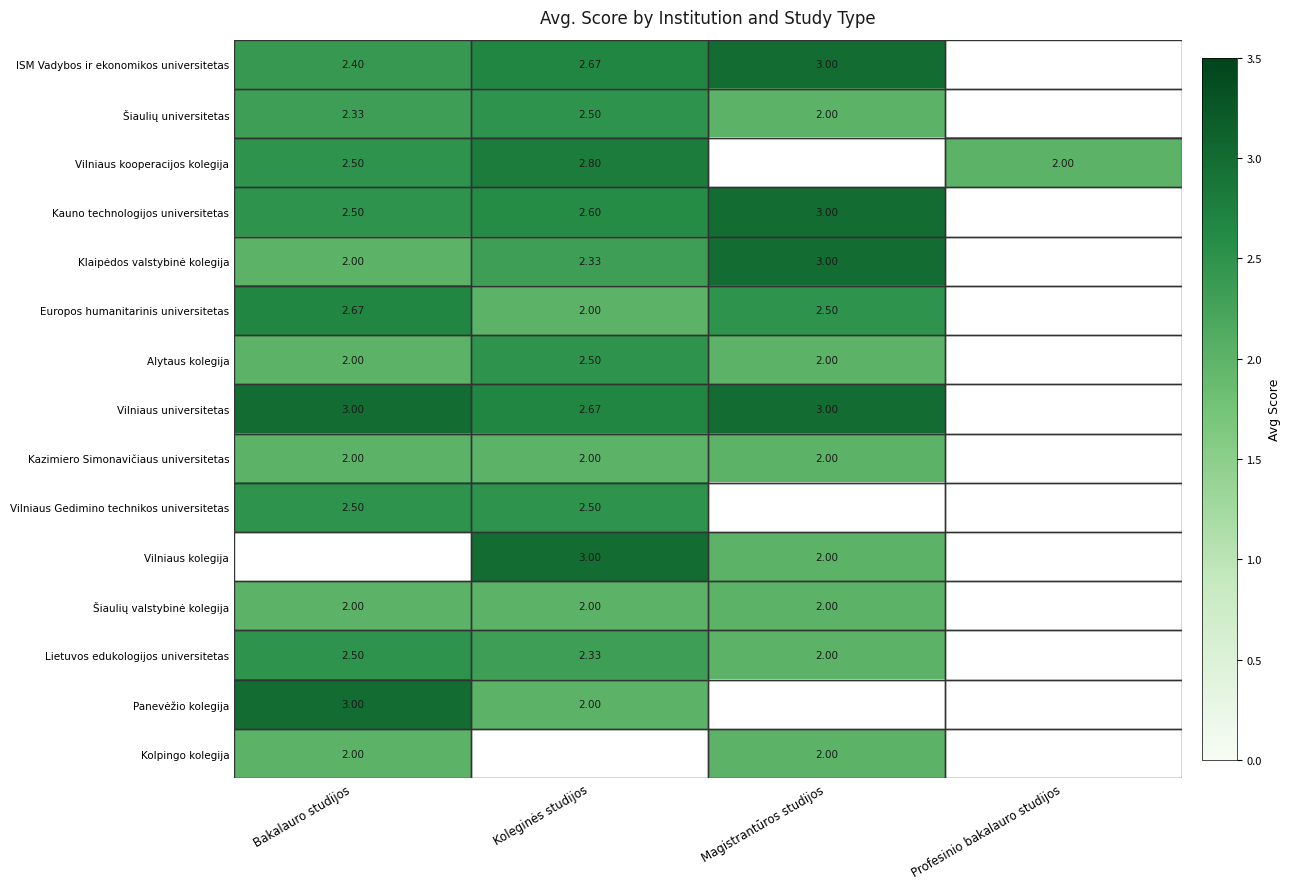

Is the value of Vilniaus kolegija at Magistrantūros studijos greater than the value of Alytaus kolegija at Koleginės studijos?

No